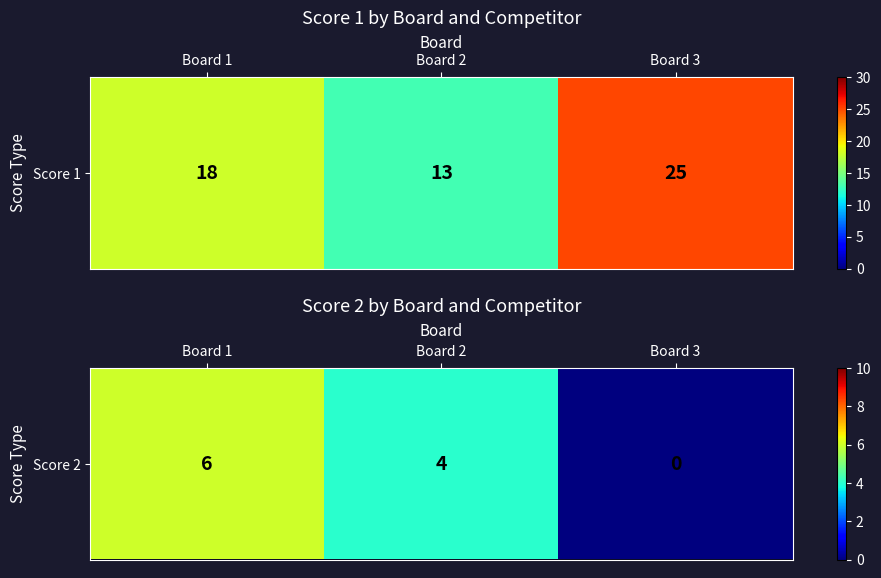

Which label corresponds to the smallest value in the chart?

Board 3